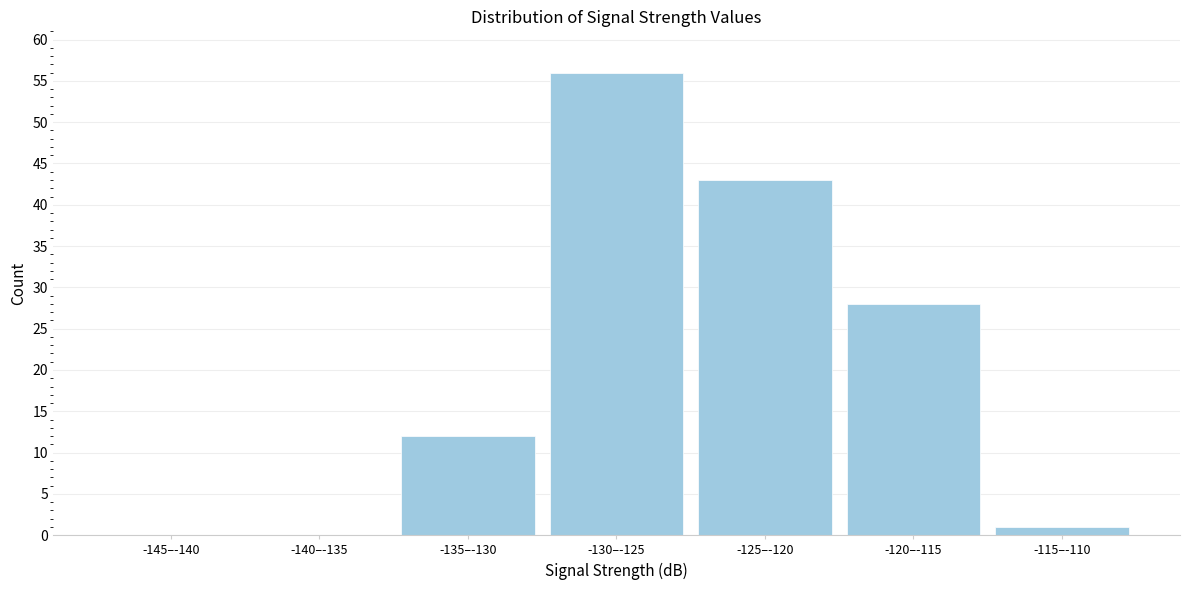

Reading left to right, extract all data points from this chart.

-145–-140=0	-140–-135=0	-135–-130=12	-130–-125=56	-125–-120=43	-120–-115=28	-115–-110=1